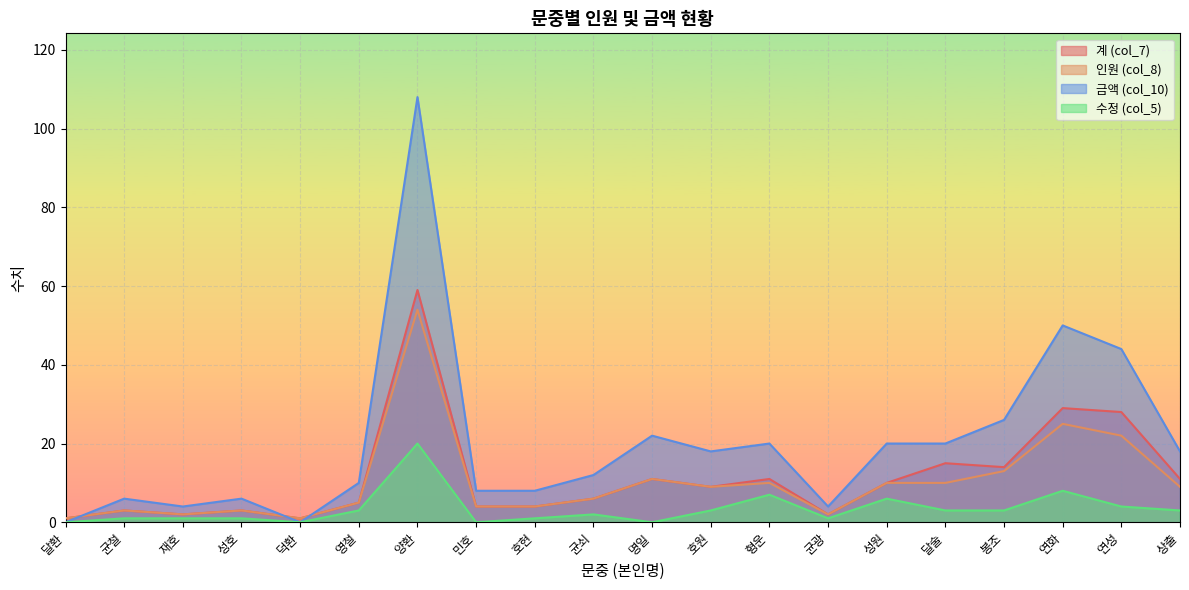

Reading left to right, what are all the values shown in this chart?

계 (col_7): 1	3	2	3	1	5	59	4	4	6	11	9	11	2	10	15	14	29	28	11
인원 (col_8): 1	3	2	3	1	5	54	4	4	6	11	9	10	2	10	10	13	25	22	9
금액 (col_10): 0	6	4	6	0	10	108	8	8	12	22	18	20	4	20	20	26	50	44	18
수정 (col_5): 0	1	1	1	0	3	20	0	1	2	0	3	7	1	6	3	3	8	4	3